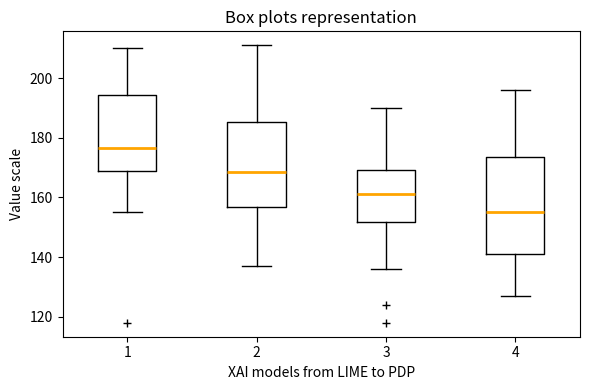

Reading left to right, read every box against the y-axis: the position of its median line, the range the box covers, and the ends of its whiskers. The values are not printed on the chart, so give them approximately, as read against the axis.

1: median 176, box 170 to 194, whiskers 156 to 210
2: median 168, box 156 to 186, whiskers 138 to 212
3: median 162, box 152 to 170, whiskers 136 to 190
4: median 156, box 142 to 174, whiskers 128 to 196